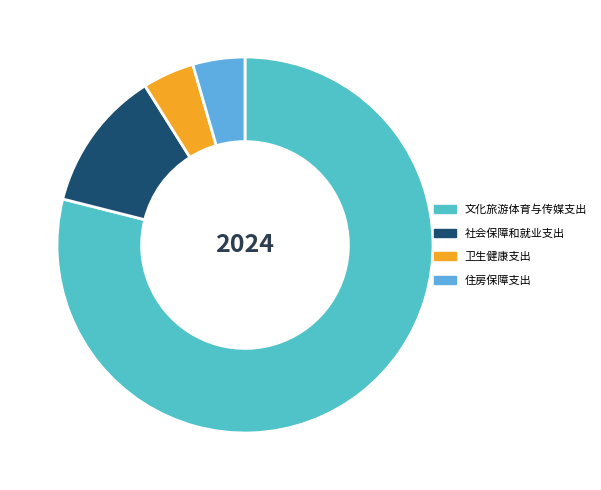

To the nearest percent, what is the difference between the 文化旅游体育与传媒支出 and 社会保障和就业支出 slice percentages?

67%